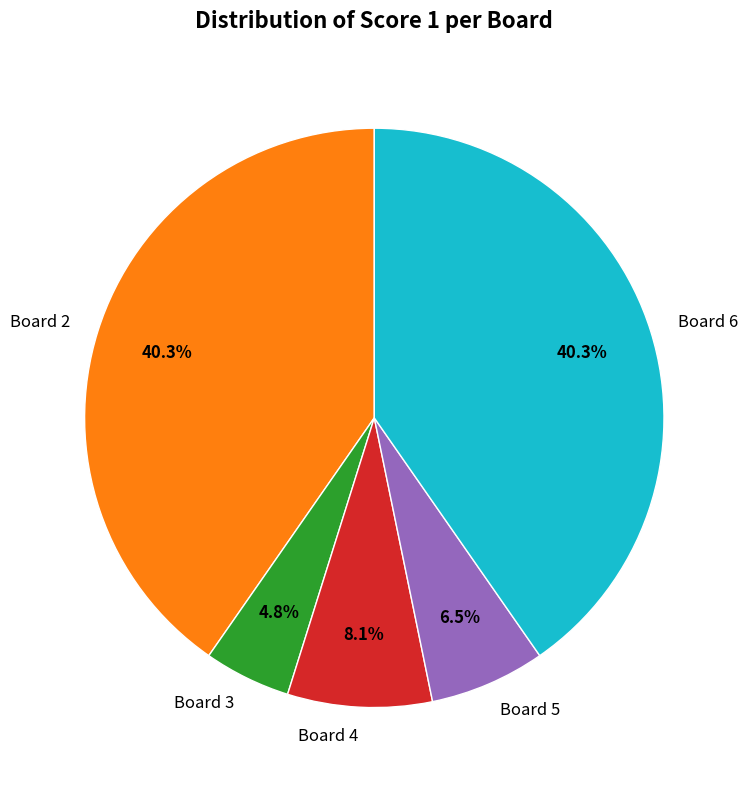

To the nearest percent, what percentage of the pie is Board 6?

40%